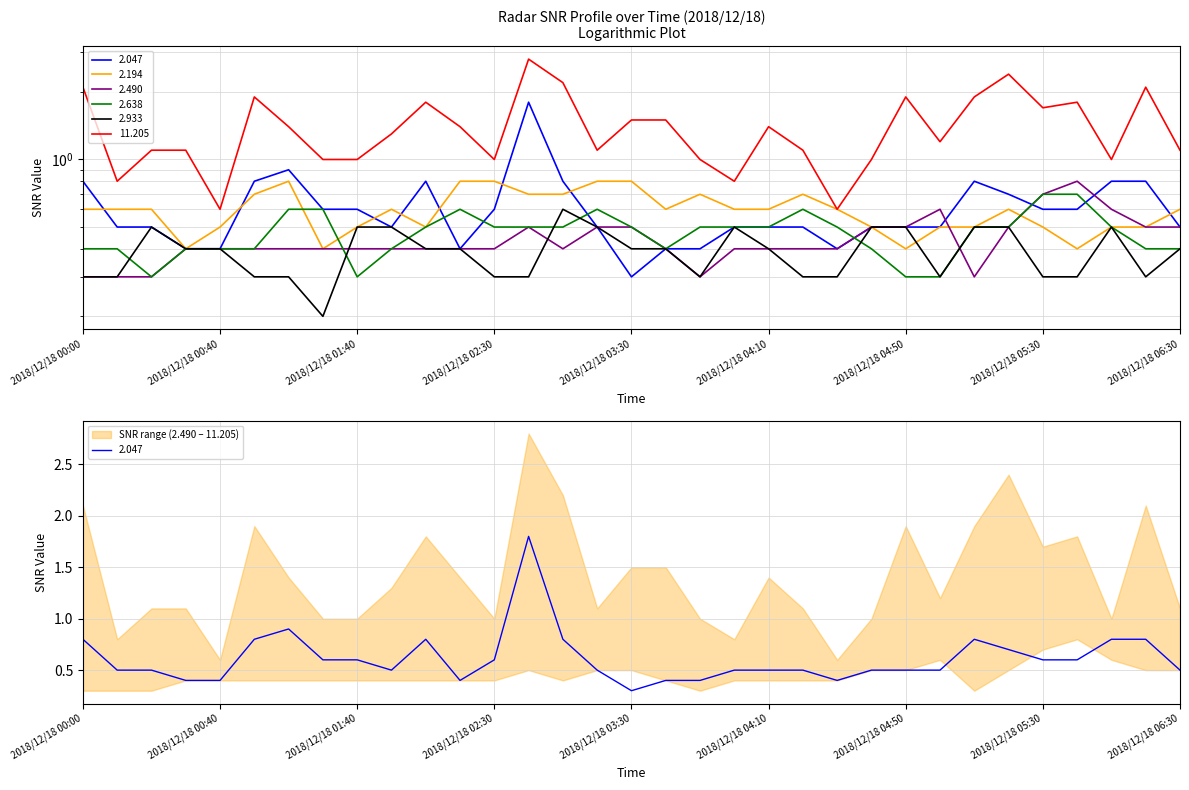

What is the sum of all 2.638 values?

15.6